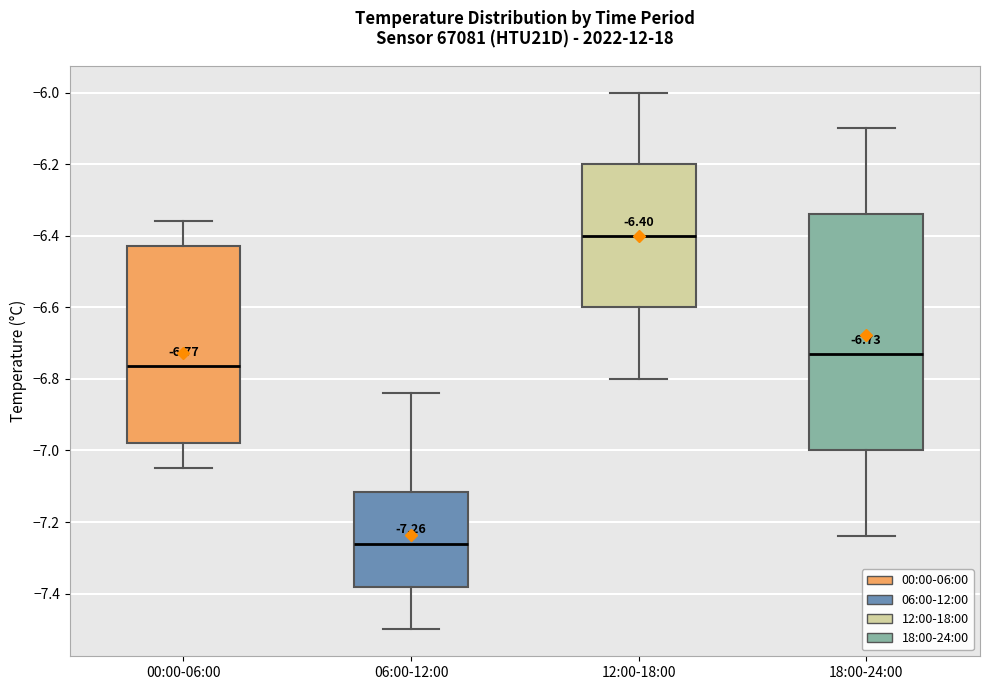

Which box is the tallest, from its lower edge to its upper edge?

18:00-24:00